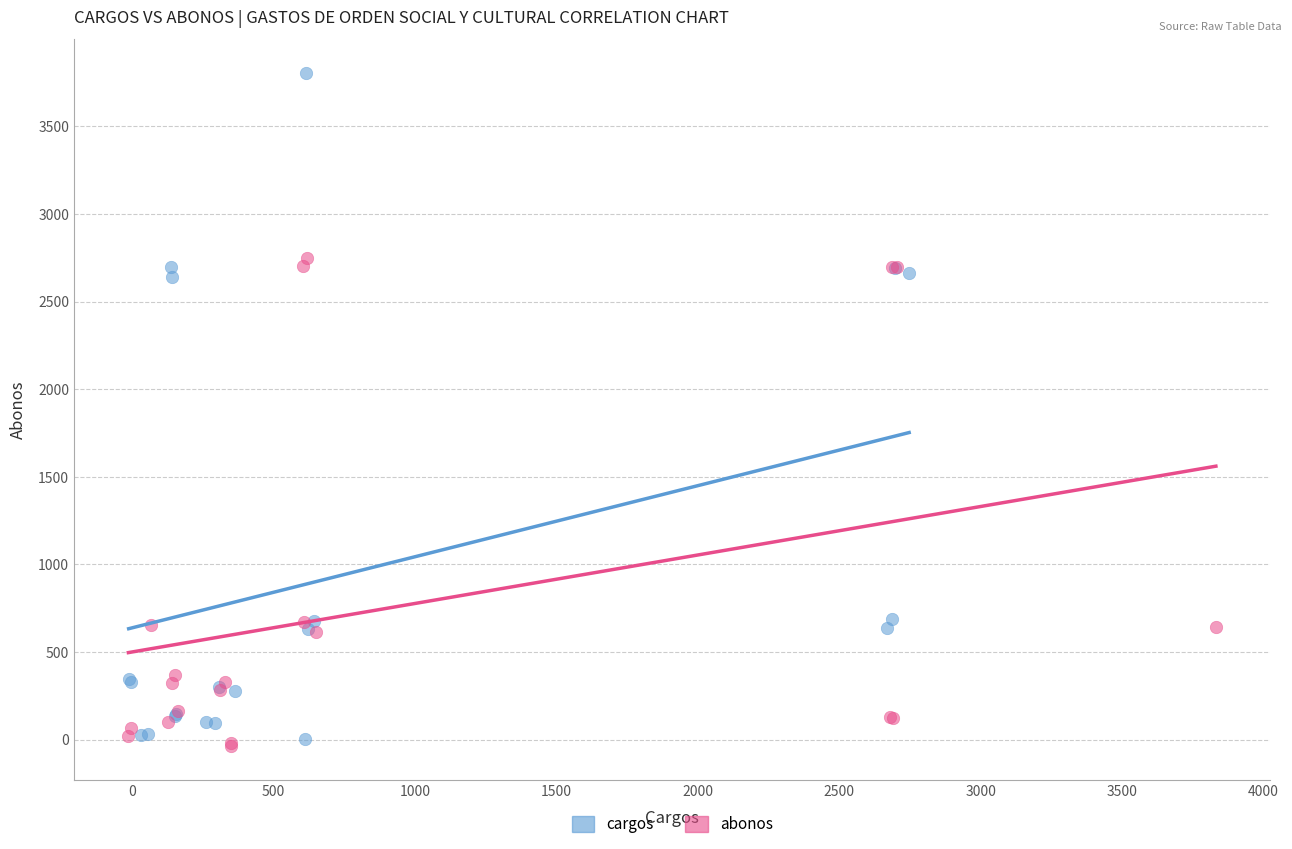

Which series has the largest Y range (max minus min)?

cargos